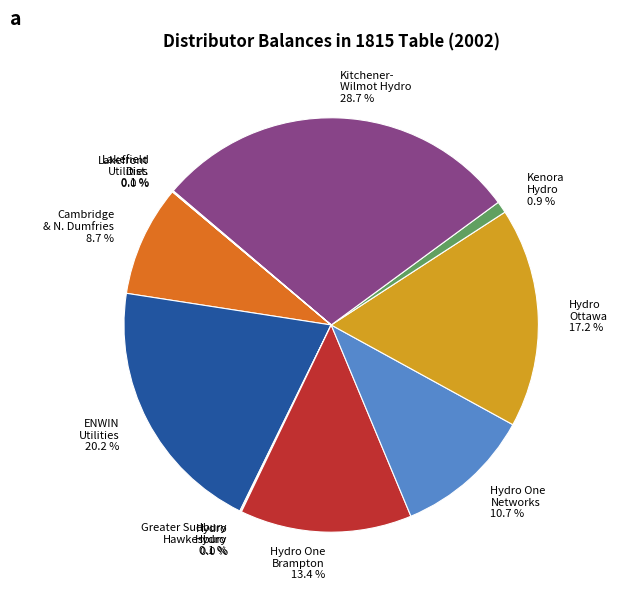

What percentage is NOT represented by Hydro Ottawa 17.2 %?

82.8%